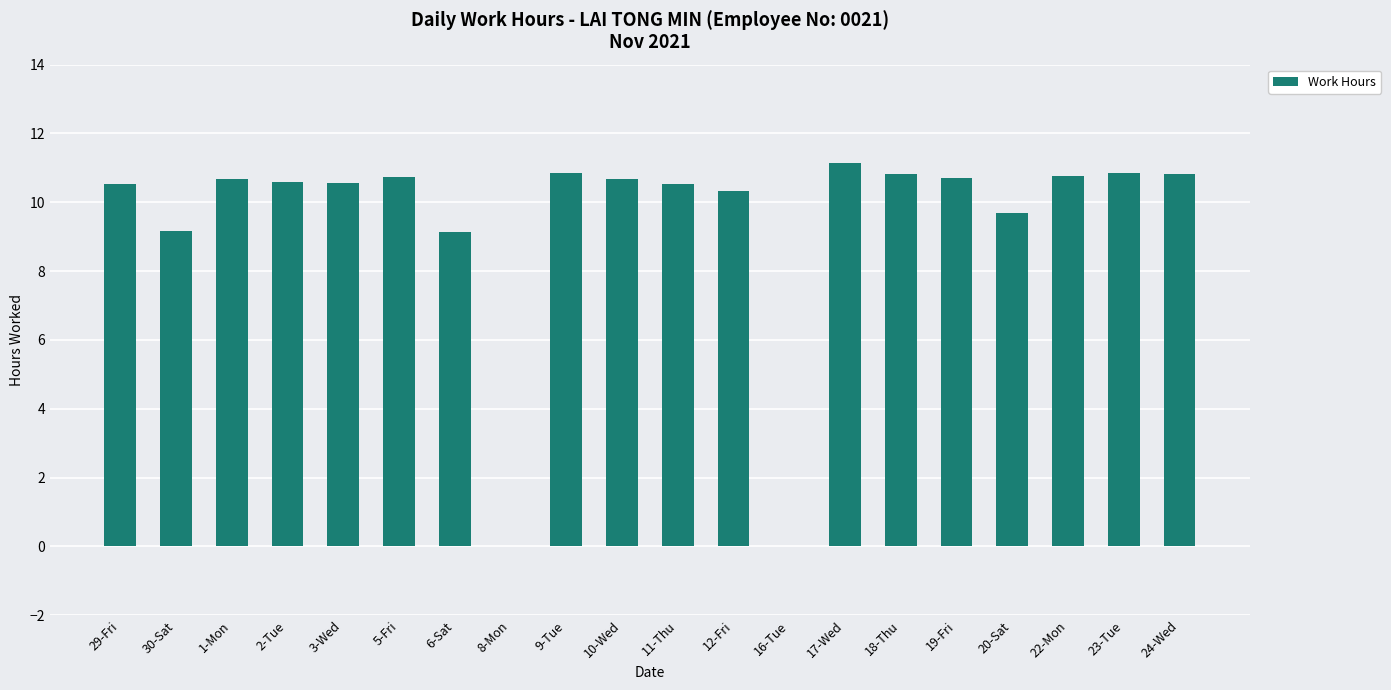

What is the sum of the values at 19-Fri and 11-Thu?

21.2